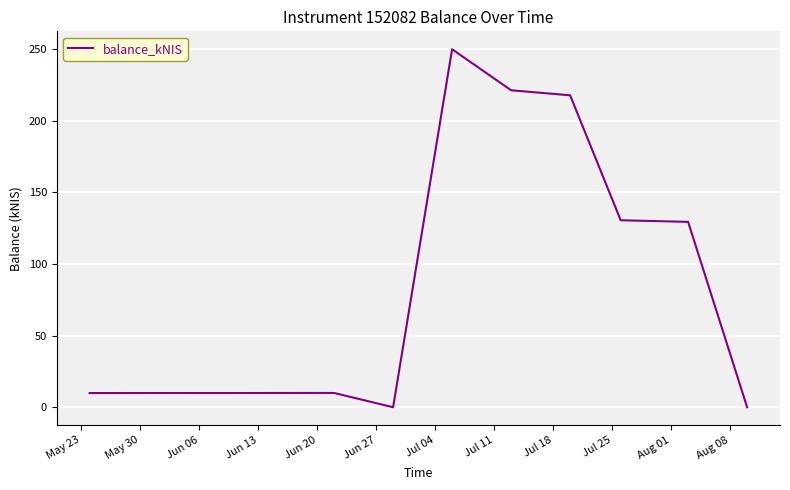

What is the maximum value shown in the chart?

249.9